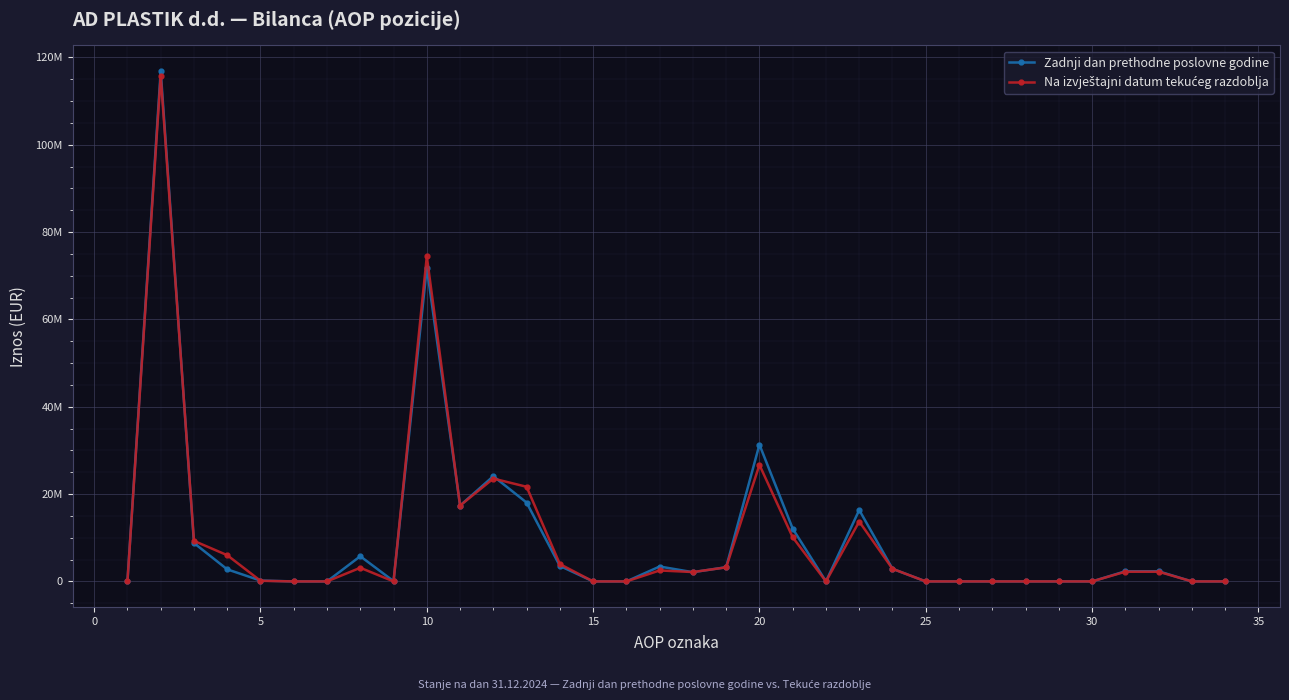

At how many categories does at least one series exceed 17348170?

6